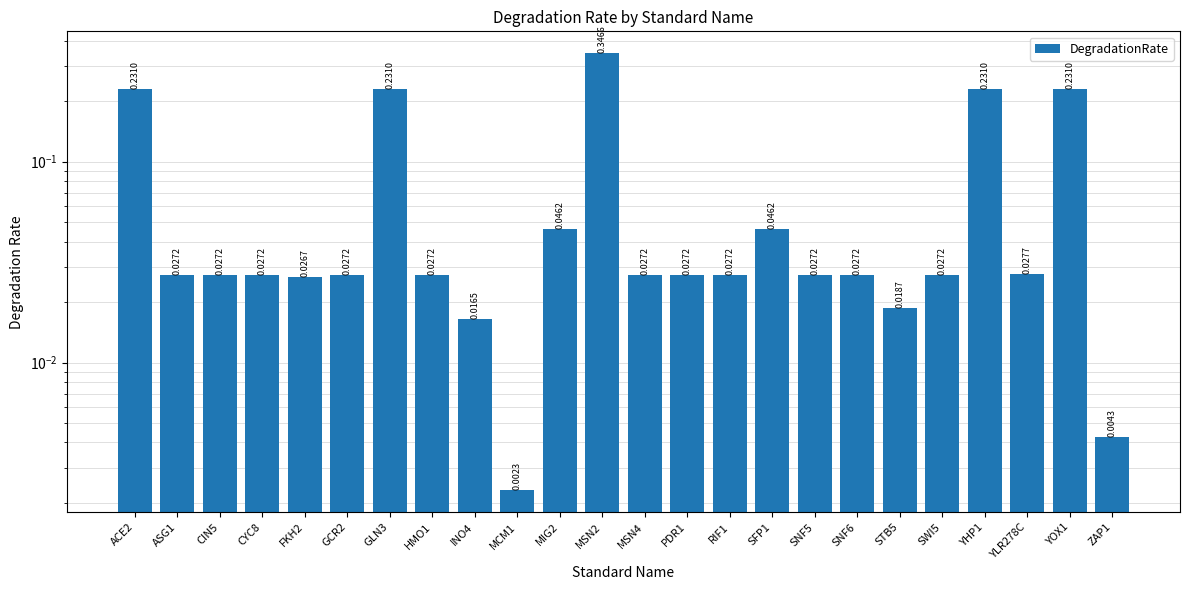

Are the bars grouped side by side (vs. stacked)?

No